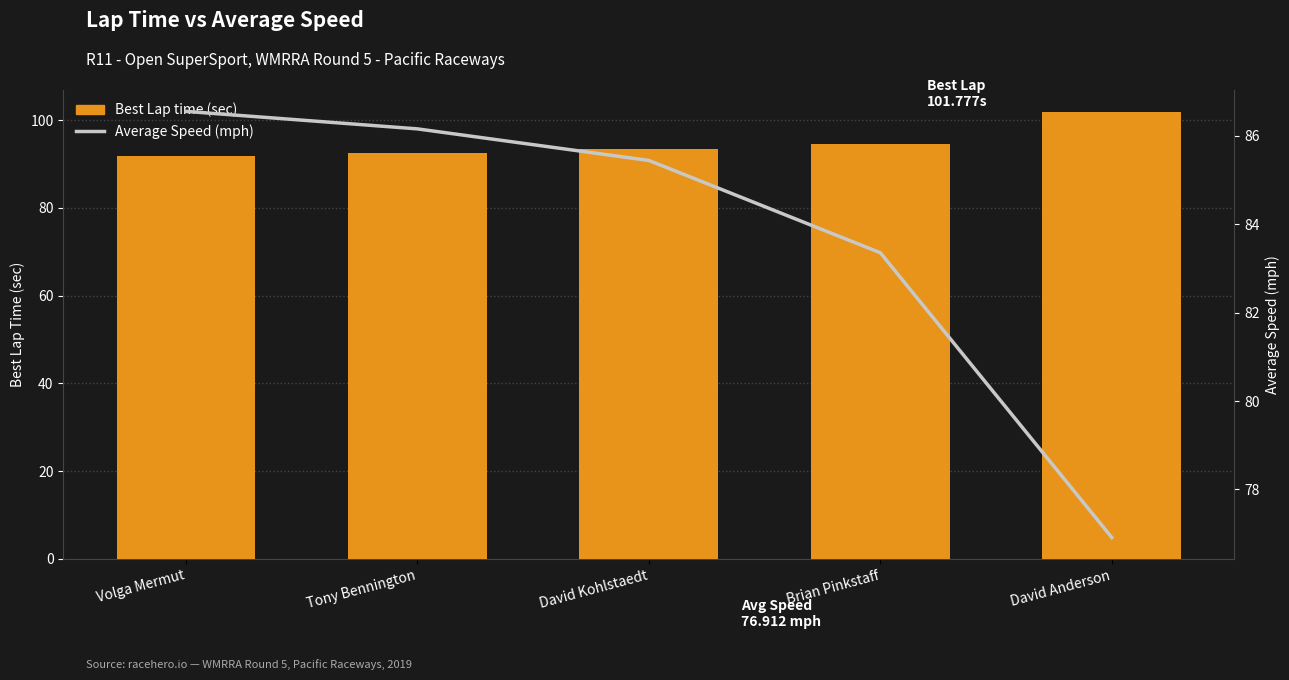

The value of Best Lap time (sec) at Tony Bennington is 92.6. True or false?

True